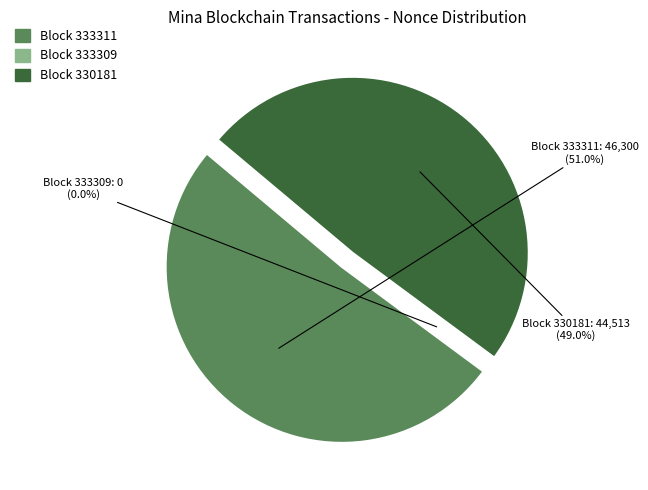

The 333311 slice represents 51% of the pie. True or false?

True